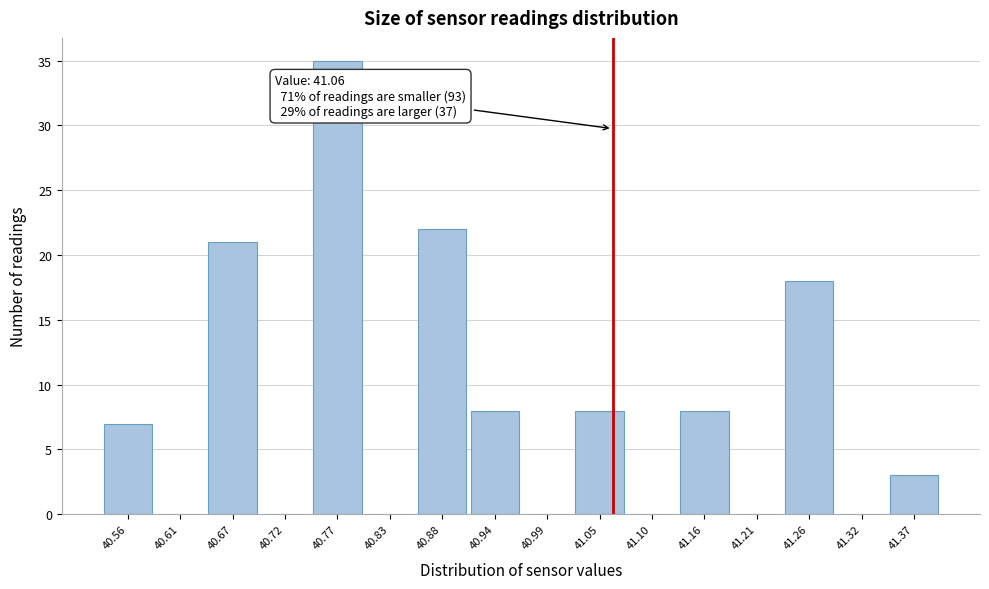

Over which range of the x-axis is the bar tallest?

40.75 to 40.80